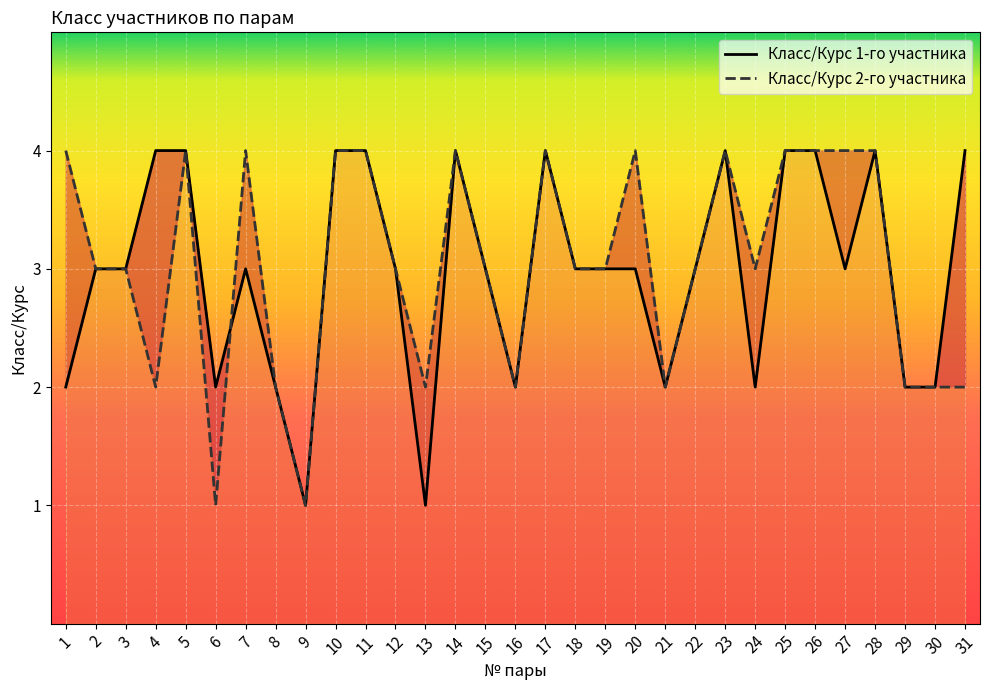

Where do Класс/Курс 1-го участника and Класс/Курс 2-го участника first cross each other?

6 and 7